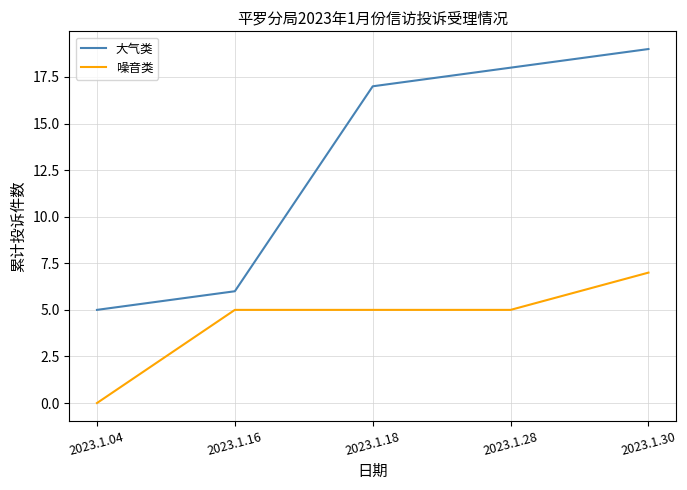

Which series has the widest spread of values?

大气类